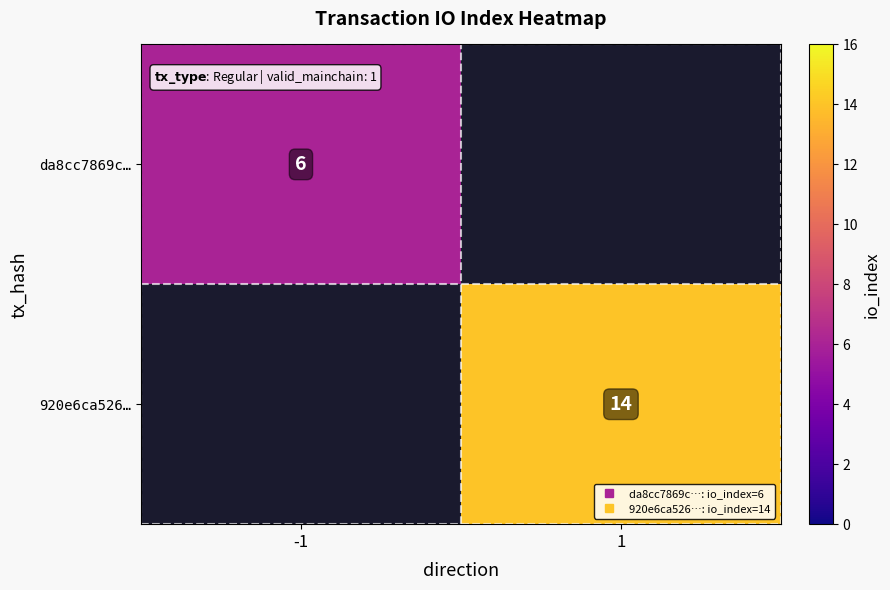

Between 1 and -1, which is larger?

-1